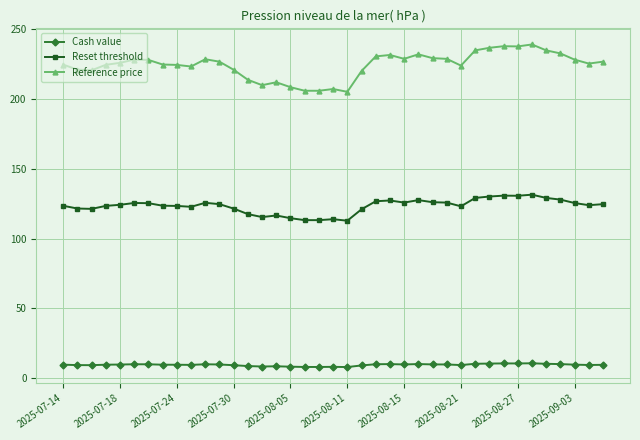

True or false: Reference price has more than 1 points higher than both neighbors.

True